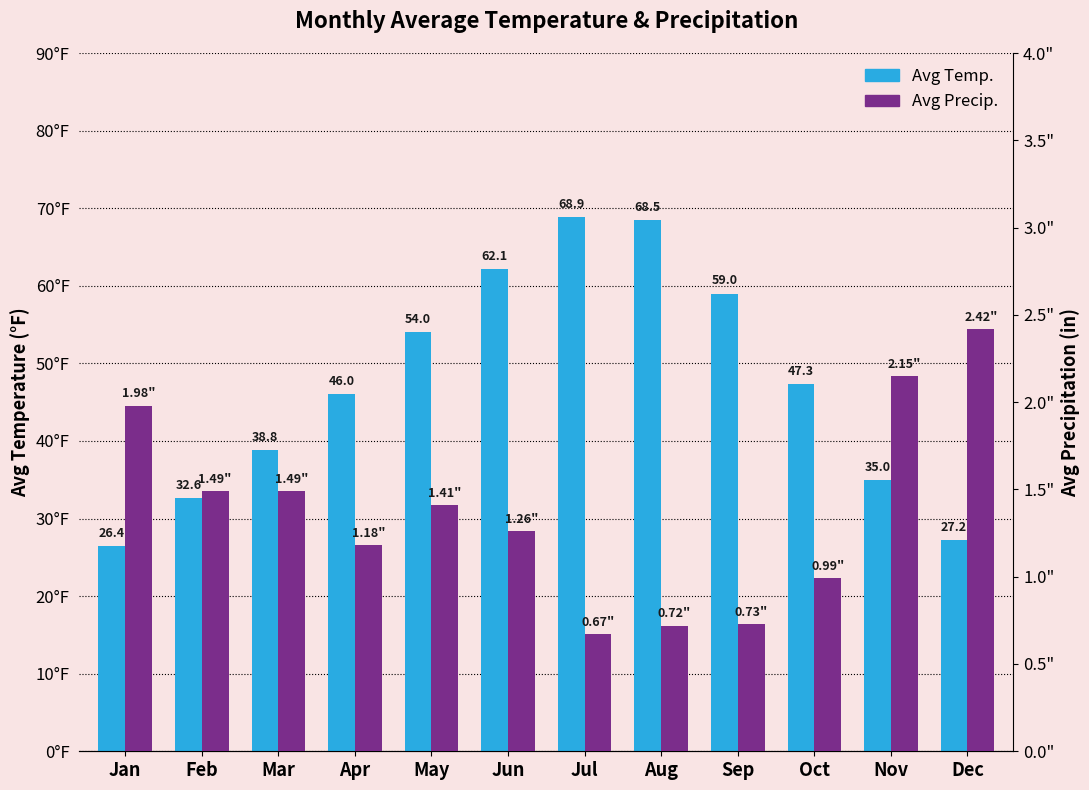

The Avg Temp. series shows 59.0 at Sep. True or false?

True